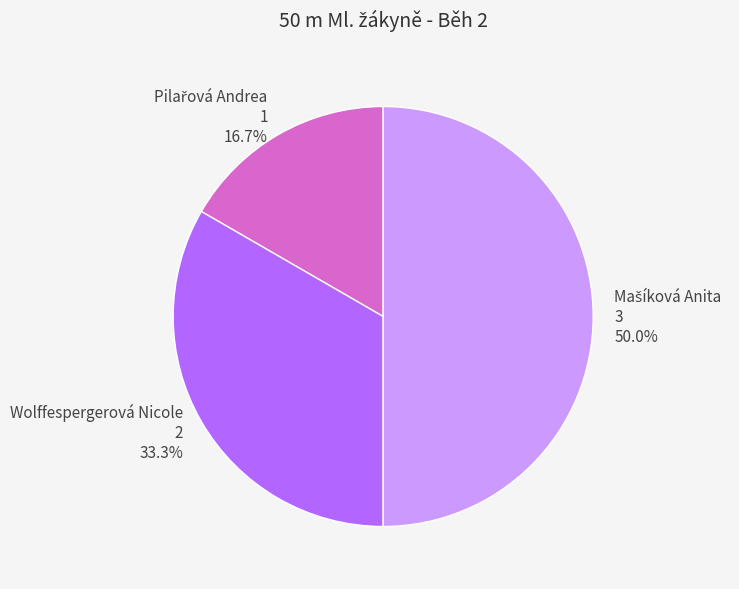

Is Wolffespergerová Nicole the majority of the pie?

No